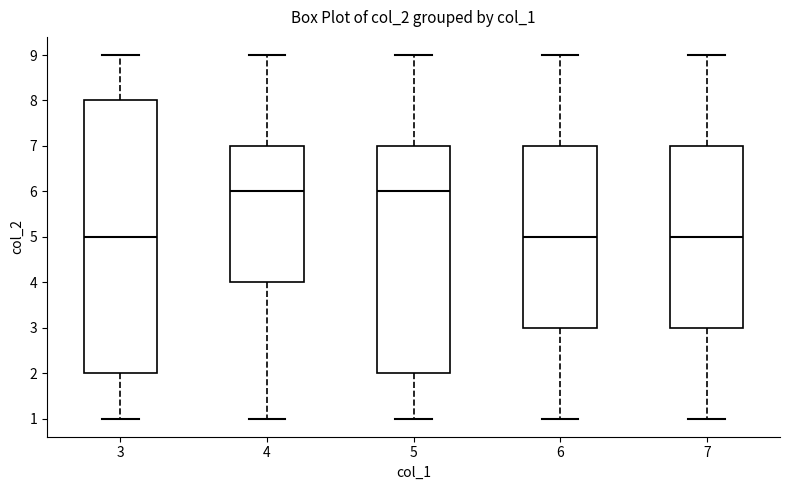

Where is the upper edge of the box at x = 5 on the y-axis? The values are not printed on the chart, so give them approximately, as read against the axis.

7